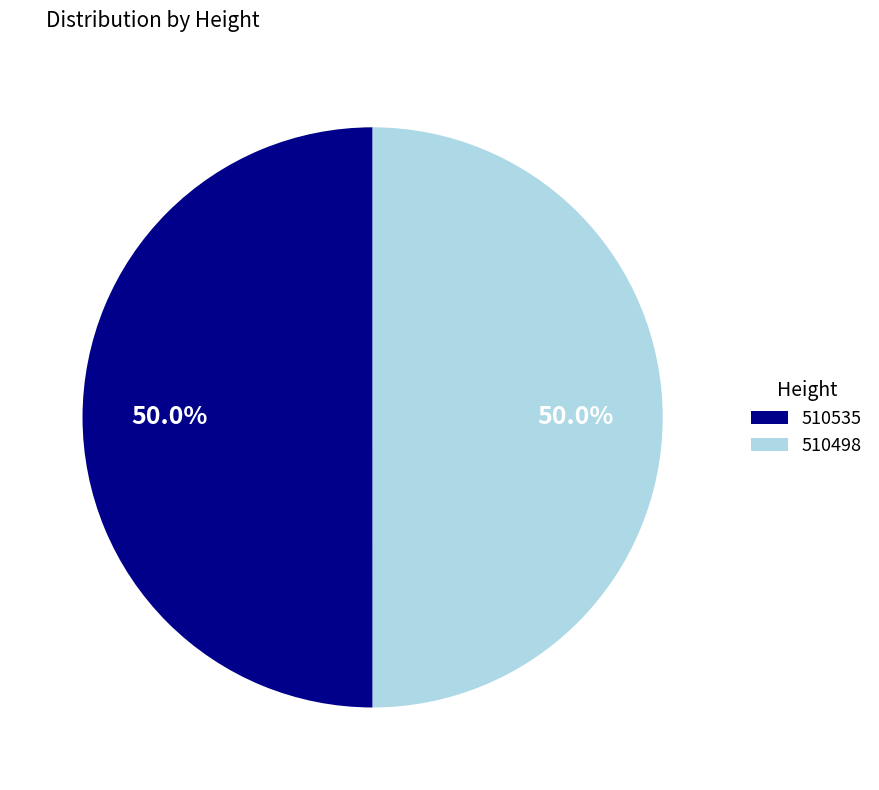

To the nearest percent, what portion does 510535 represent?

50%